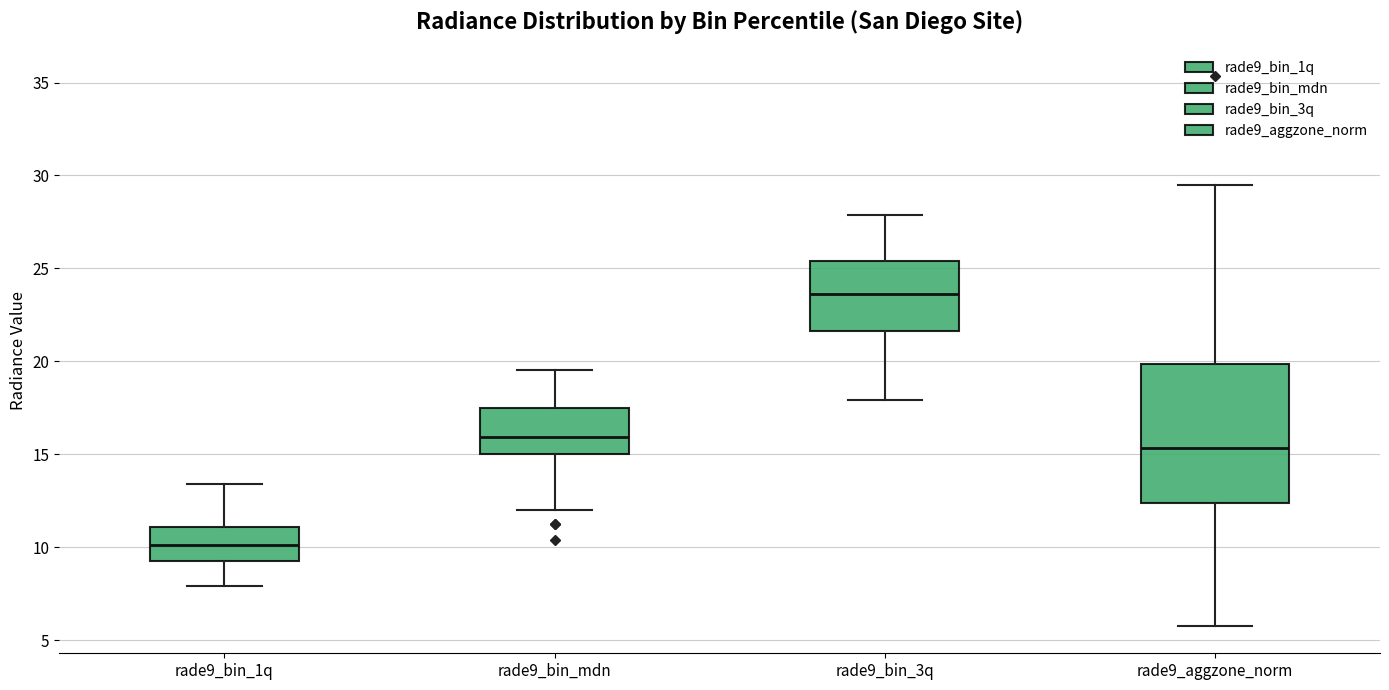

Which box's median line is the highest?

rade9_bin_3q